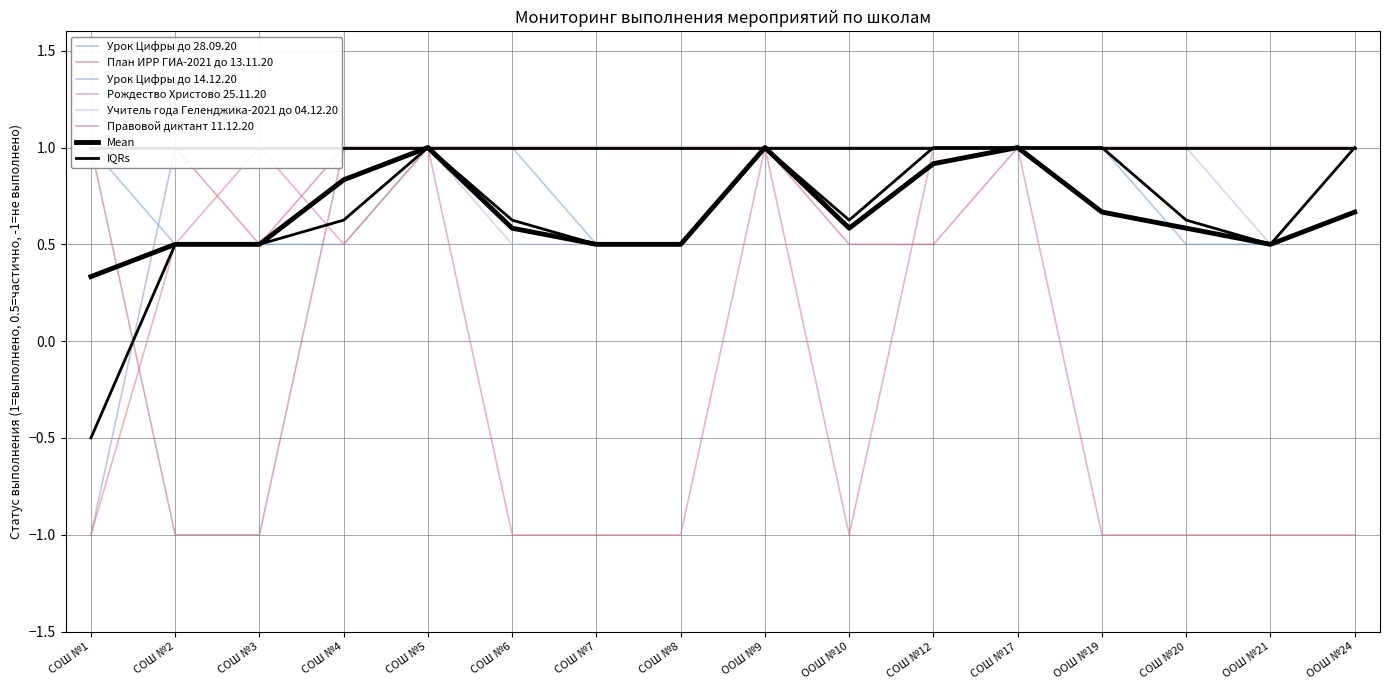

Rank the categories by Учитель года Геленджика-2021 до 04.12.20 value from lowest to highest.

СОШ №6, СОШ №7, СОШ №8, ООШ №21, СОШ №1, СОШ №2, СОШ №3, СОШ №4, СОШ №5, ООШ №9, ООШ №10, СОШ №12, СОШ №17, ООШ №19, СОШ №20, ООШ №24